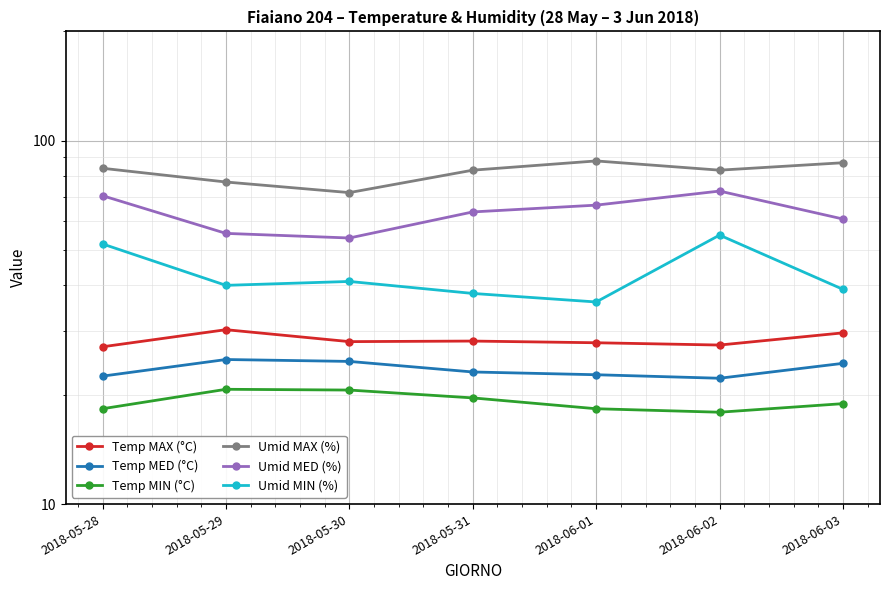

In Umid MED (%), how many points are lower than both neighbors (excluding endpoints)?

1